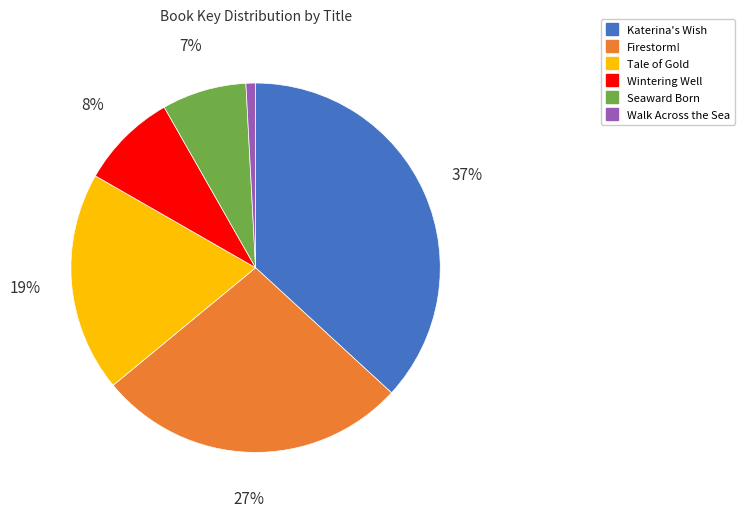

To the nearest percent, what is the difference between the Seaward Born and Wintering Well slice percentages?

1%